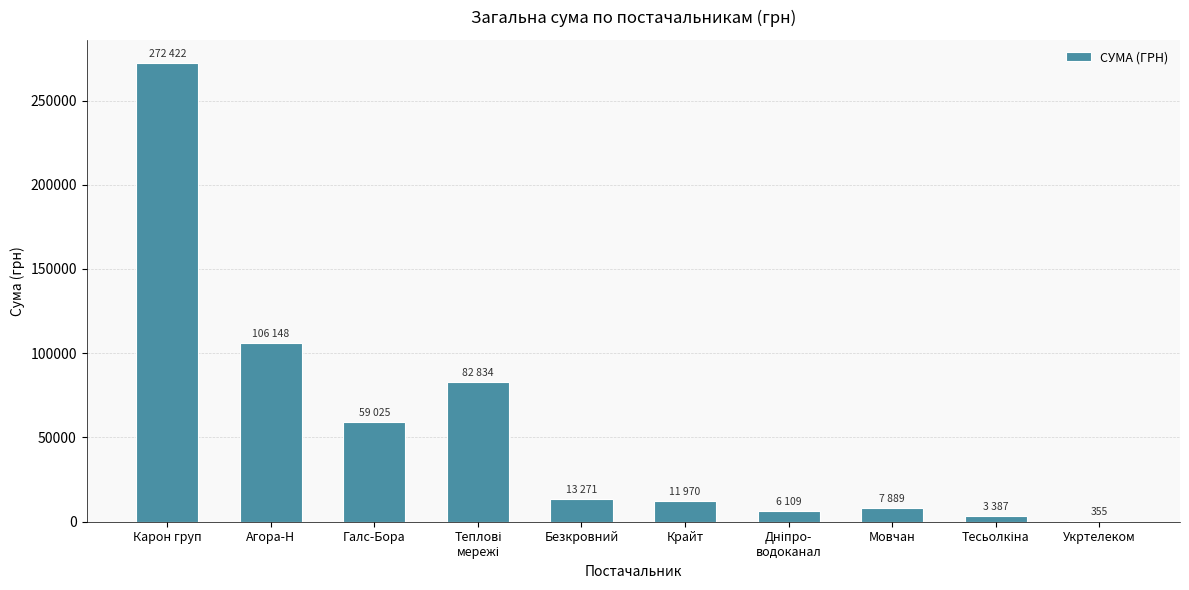

What is the sum of all values?

563412.0